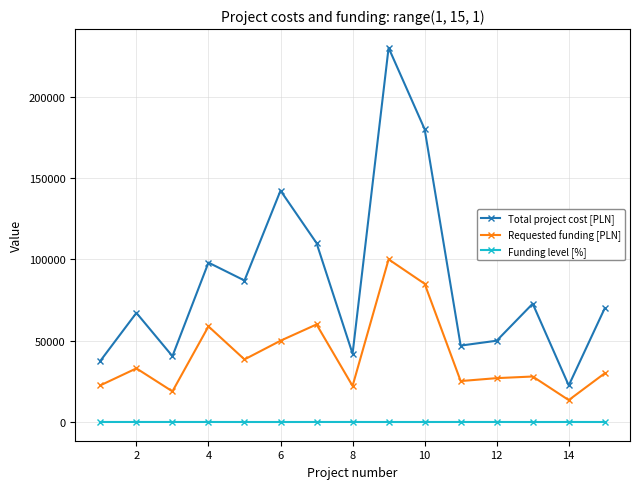

True or false: Requested funding [PLN] and Funding level [%] cross at least once.

False